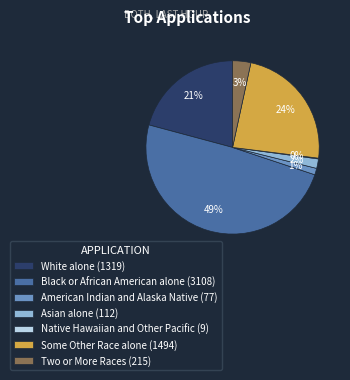

Is the sum of White alone (1319) and Black or African American alone (3108) greater than half?

Yes